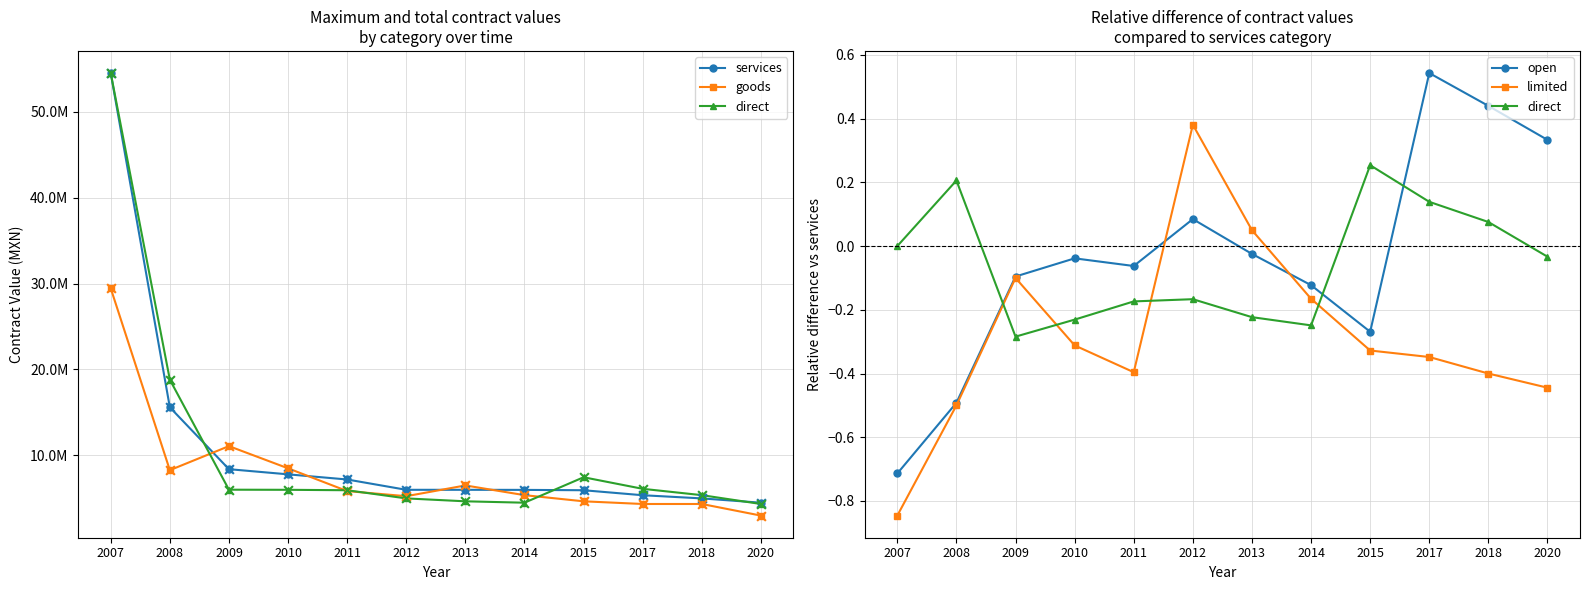

Which series reaches the minimum Y coordinate?

limited